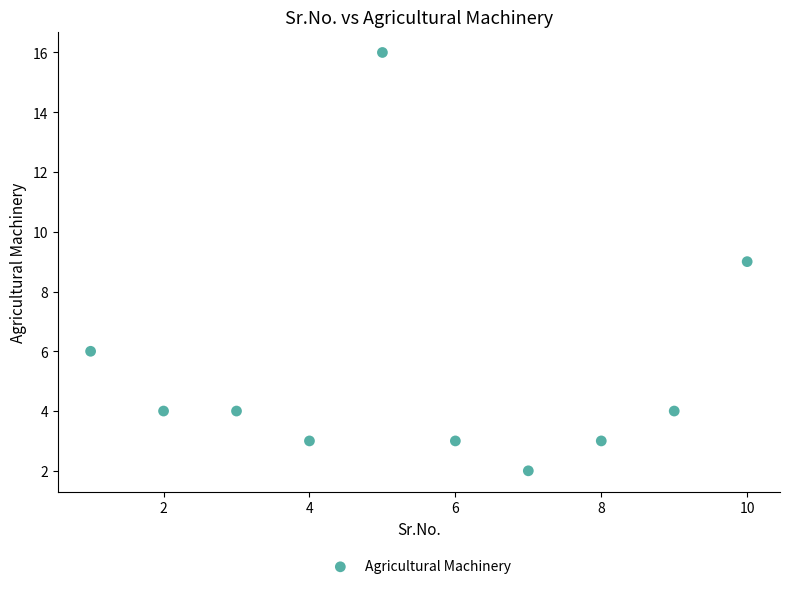

What is the range of Y values (max minus min)?

14